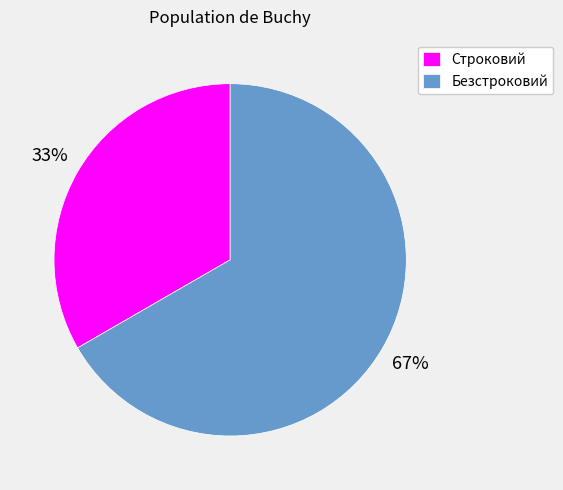

The Безстроковий slice represents 80% of the pie. True or false?

False